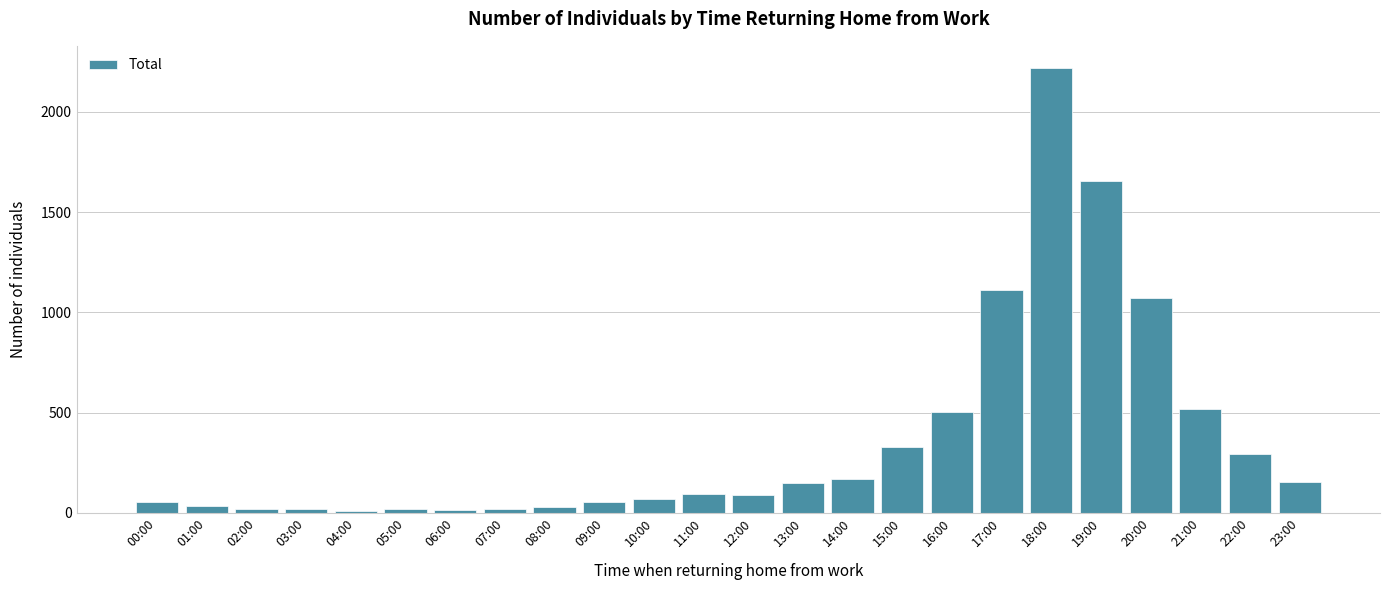

Is it true that the value at 14:00 is 167?

True